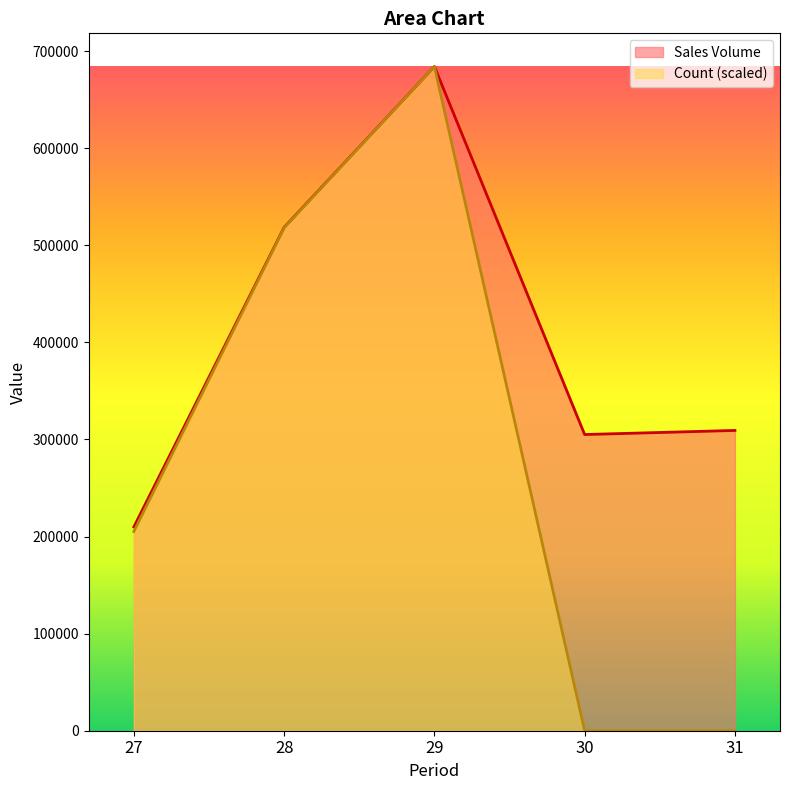

True or false: Sales Volume and Count intersect in this chart.

False